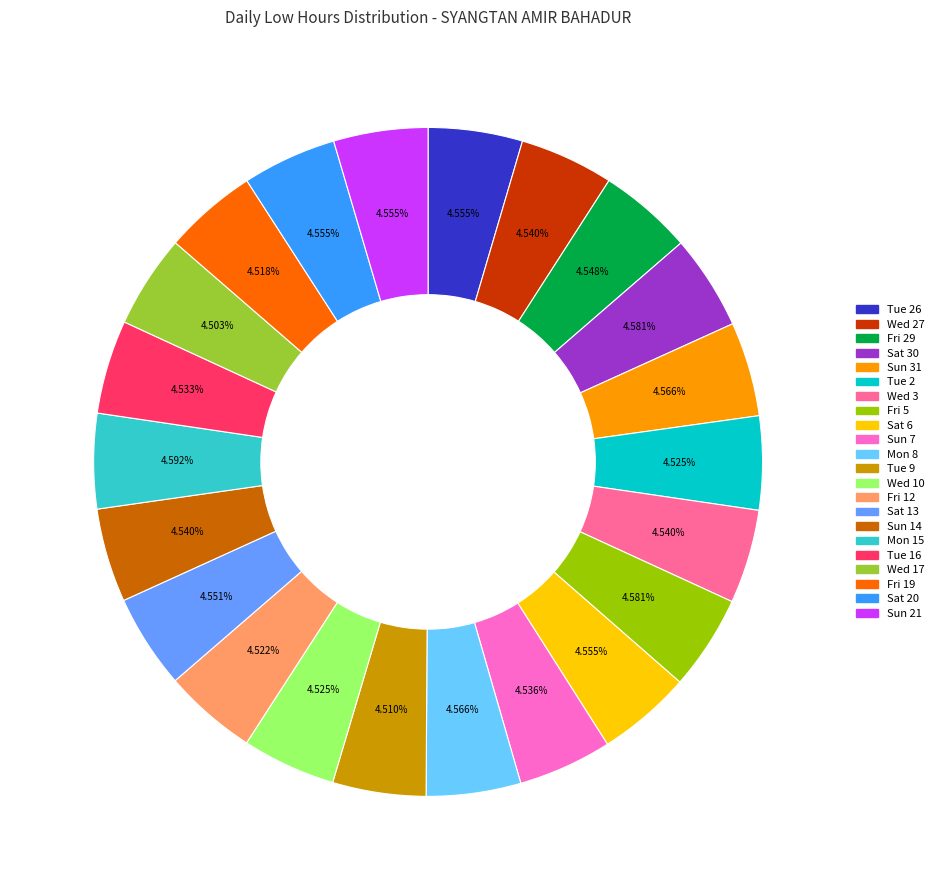

Is there a majority slice in this chart?

No